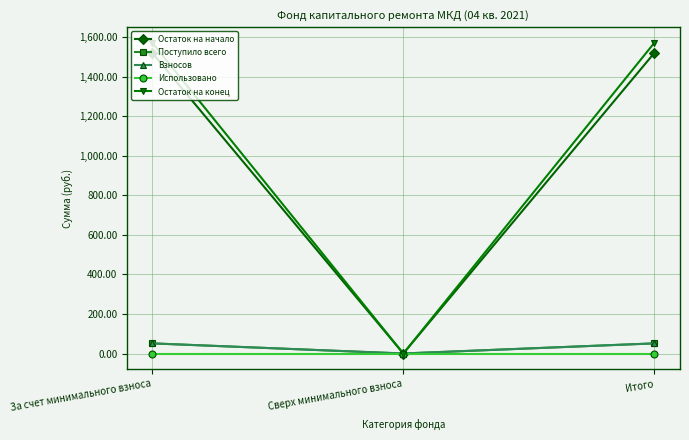

Is it true that Остаток на конец equals 2582.4 at Итого?

False